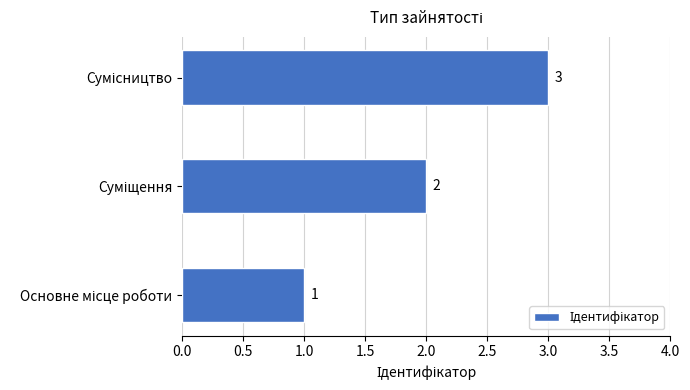

What is the greatest value displayed?

3